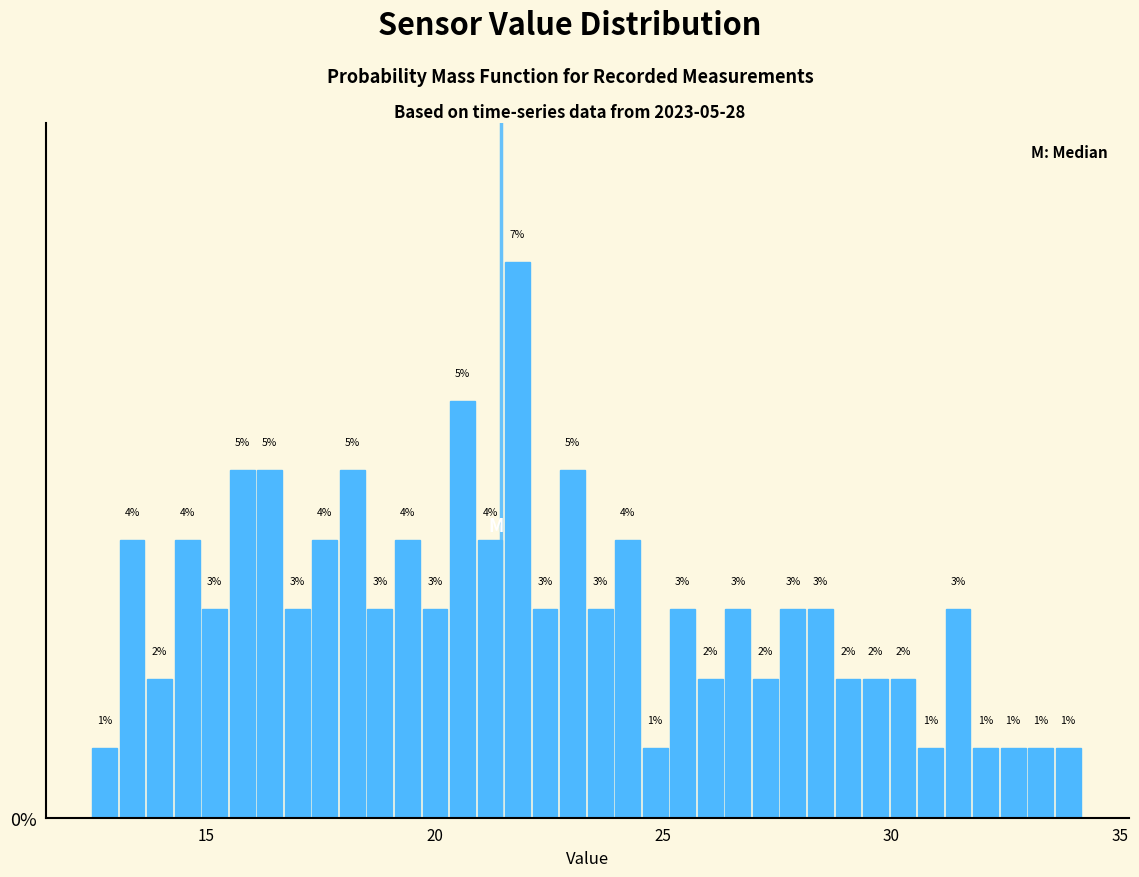

Around what value on the x-axis is the tallest bar? Give the approximate position of its centre, as read against the axis.

22.0